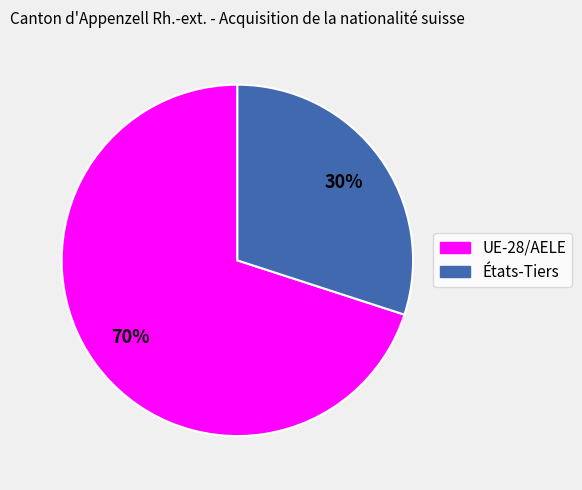

To the nearest percent, what portion does États-Tiers represent?

30%